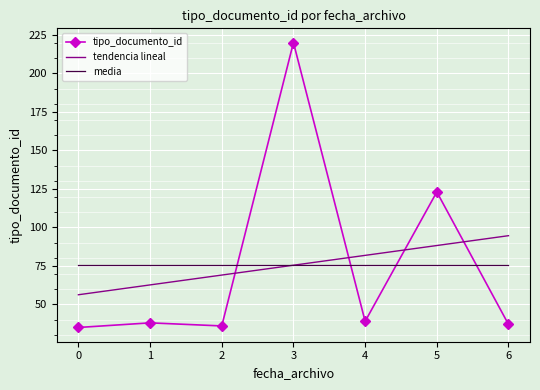

What is the sum of the media values at 5 and 4?

150.9